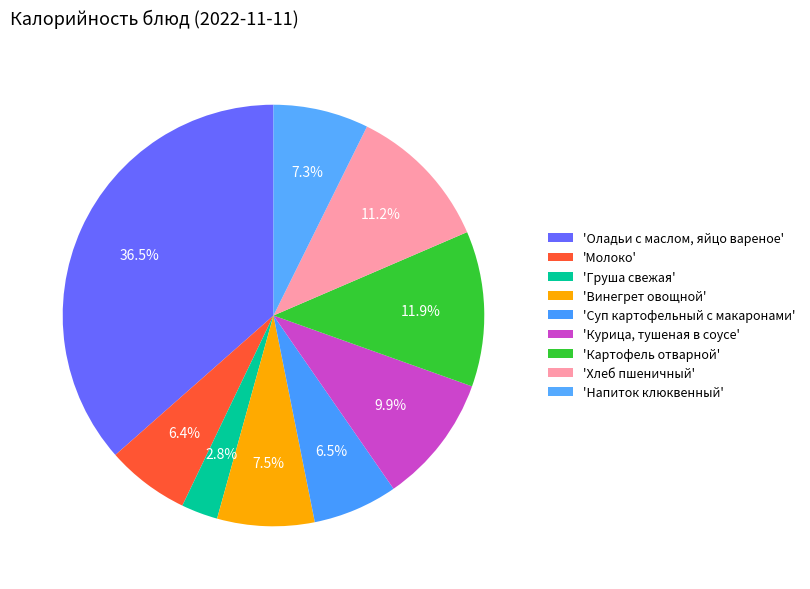

Which category has the biggest portion of the pie?

Оладьи с маслом, яйцо вареное